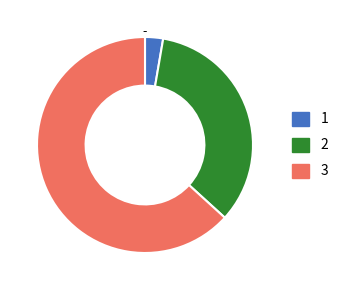

Which slice is the largest?

3